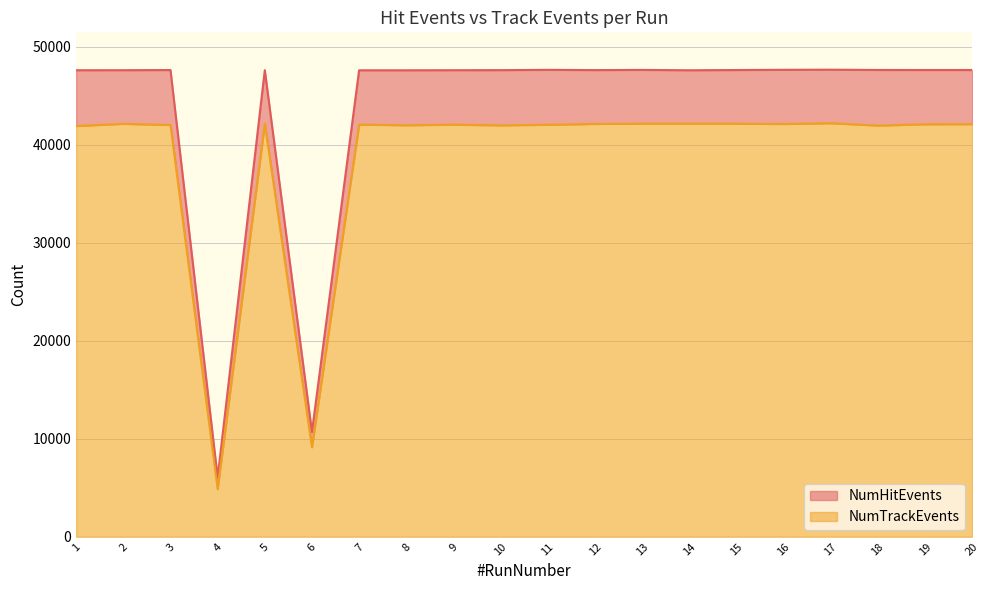

Which has a higher value, 7 or 15?

15